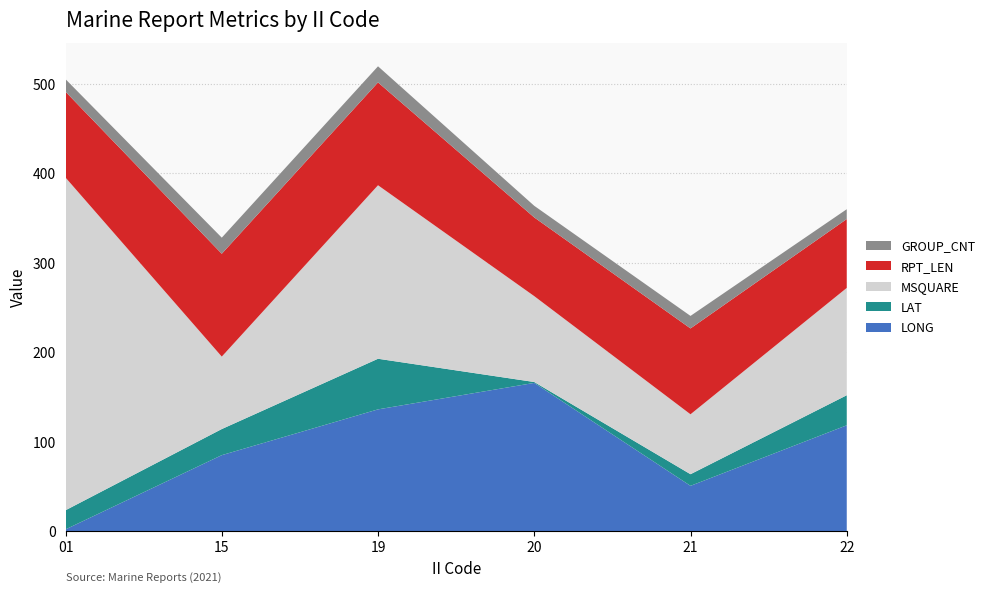

Reading right to left, list all the values displayed in this chart.

LONG: 118.3	50.6	165.7	136.1	84.9	1.9
LAT: 33.6	13.0	1.0	56.6	29.2	21.4
MSQUARE: 120.0	67.0	96.0	194.0	81.0	372.0
RPT_LEN: 77.0	96.0	88.0	115.0	115.0	96.0
GROUP_CNT: 11.0	14.0	13.0	18.0	18.0	14.0